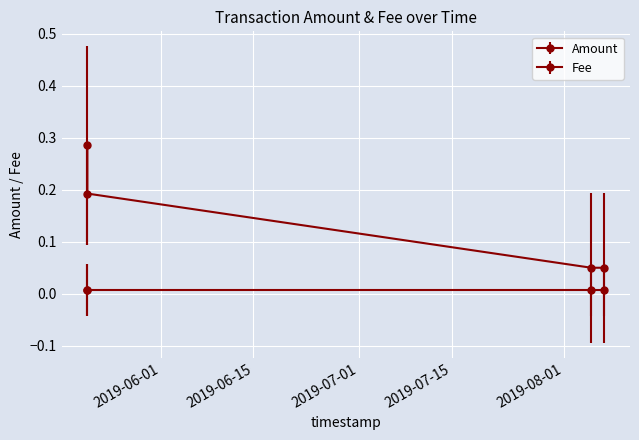

Rank the categories by value from highest to lowest.

2019-05-20 21:07:23, 2019-05-20 21:07:23, 2019-08-05 02:14:17, 2019-08-07 01:05:11